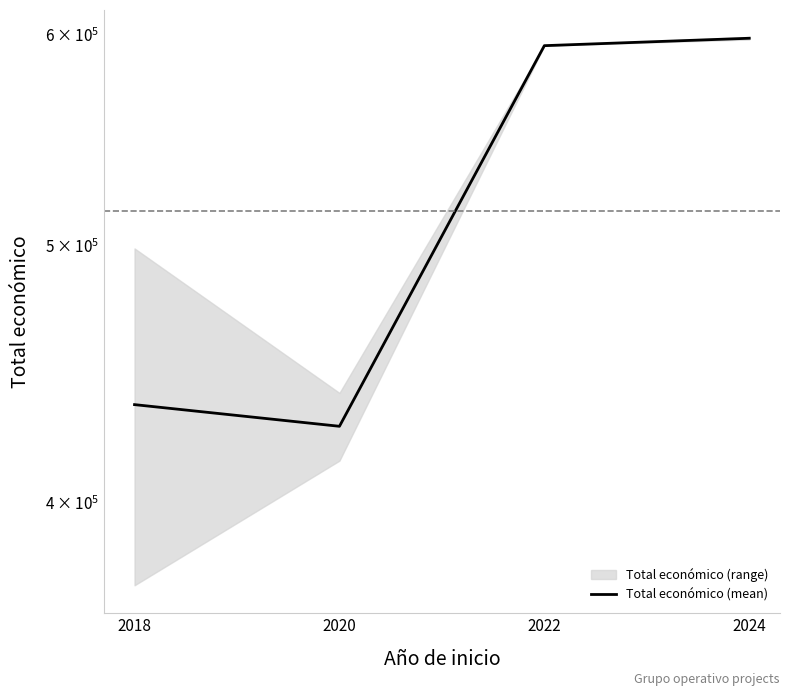

Which category has the highest value across all series?

2024